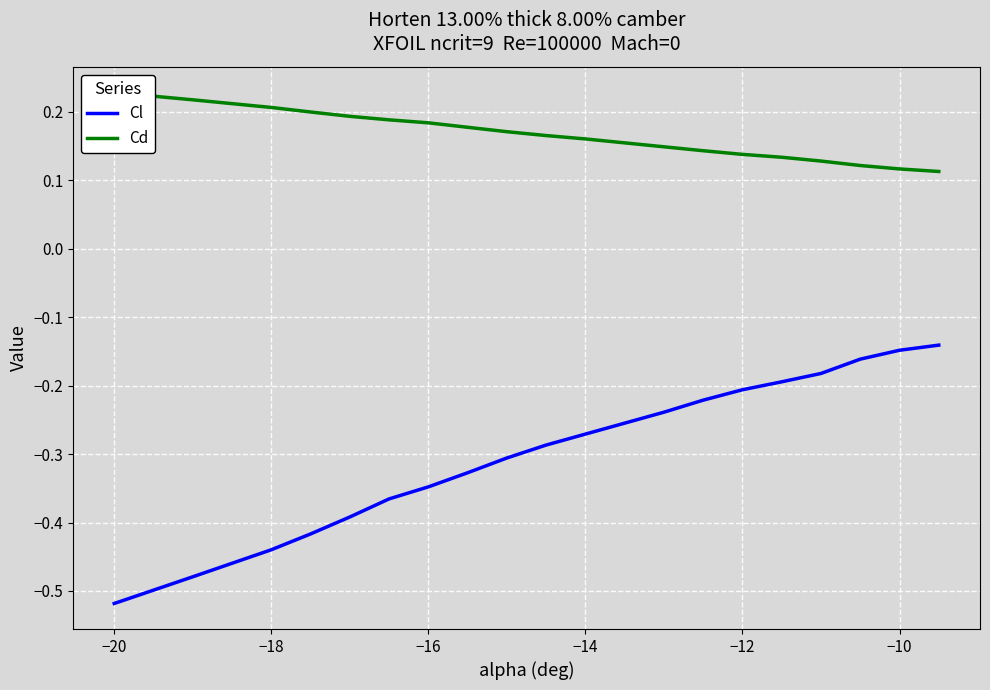

The value of Cl at −20 is -0.1. True or false?

False